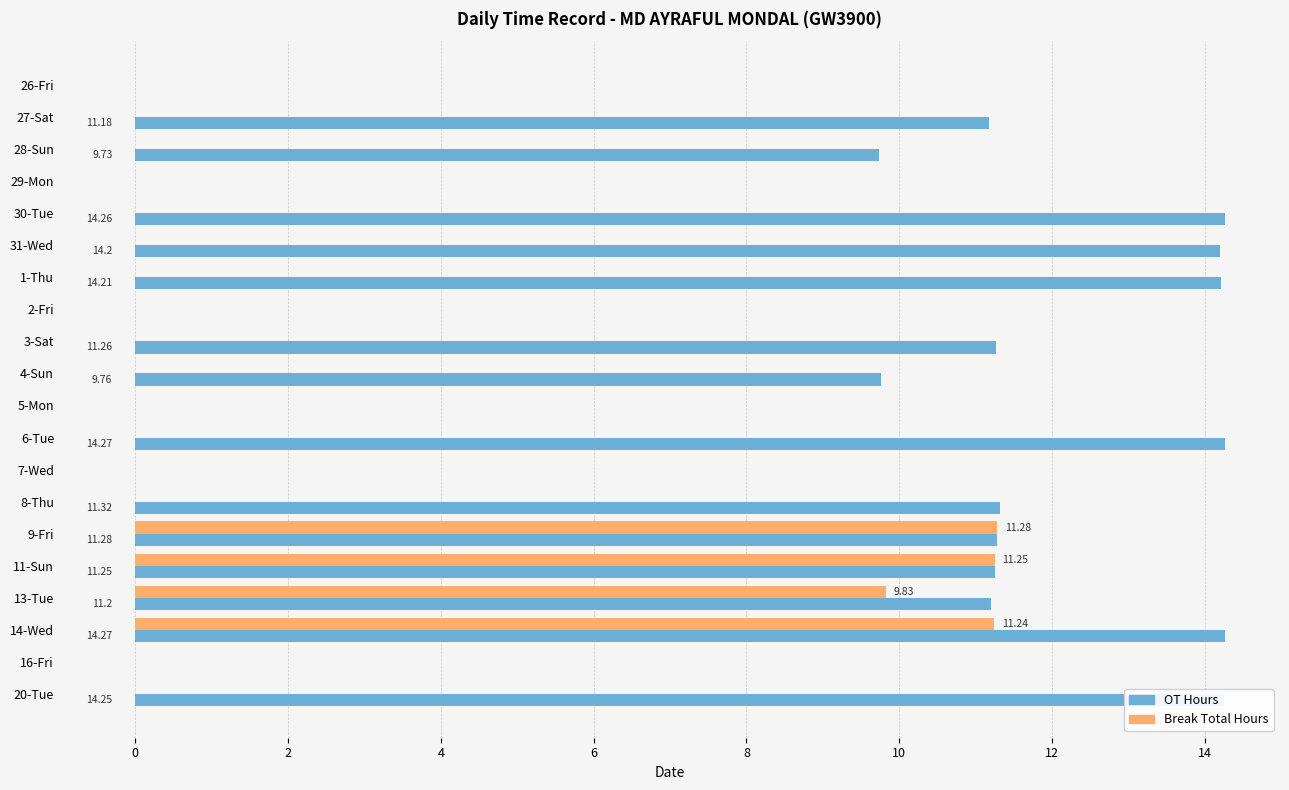

Which series changed the most between 28-Sun and 31-Wed?

OT Hours